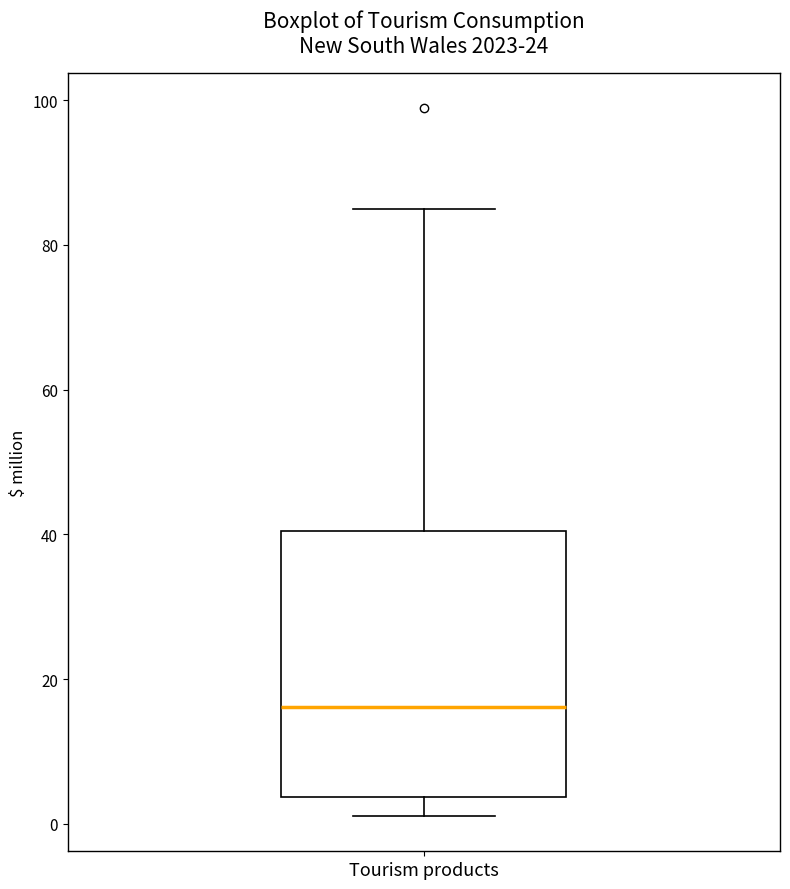

Where does the upper whisker of the box for Tourism products end on the y-axis? The values are not printed on the chart, so give them approximately, as read against the axis.

84